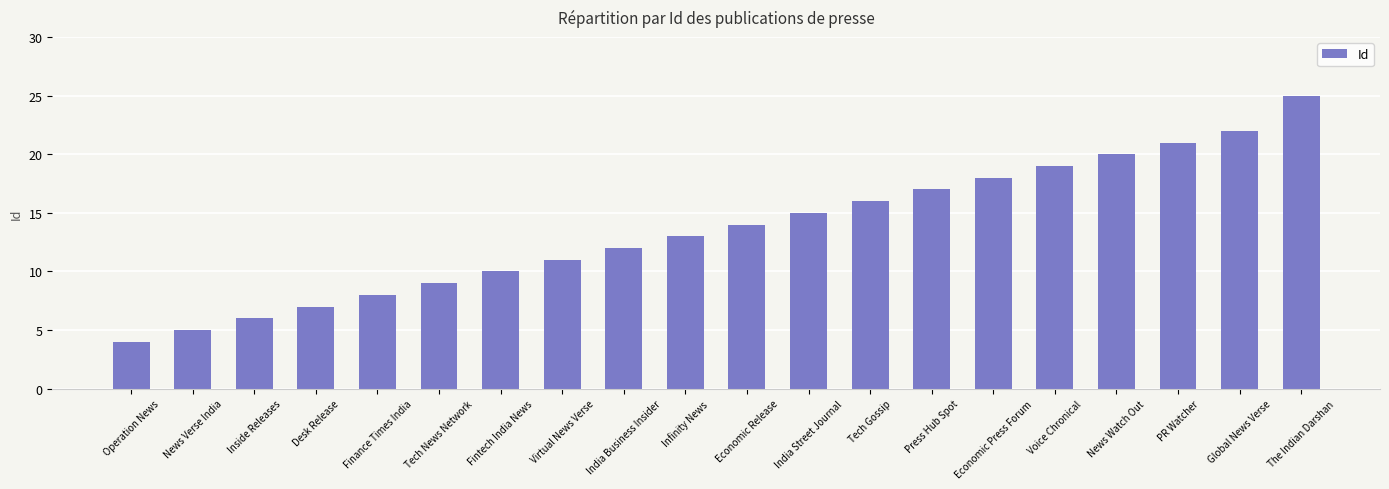

List the labels in order of value, largest first.

The Indian Darshan, Global News Verse, PR Watcher, News Watch Out, Voice Chronical, Economic Press Forum, Press Hub Spot, Tech Gossip, India Street Journal, Economic Release, Infinity News, India Business Insider, Virtual News Verse, Fintech India News, Tech News Network, Finance Times India, Desk Release, Inside Releases, News Verse India, Operation News